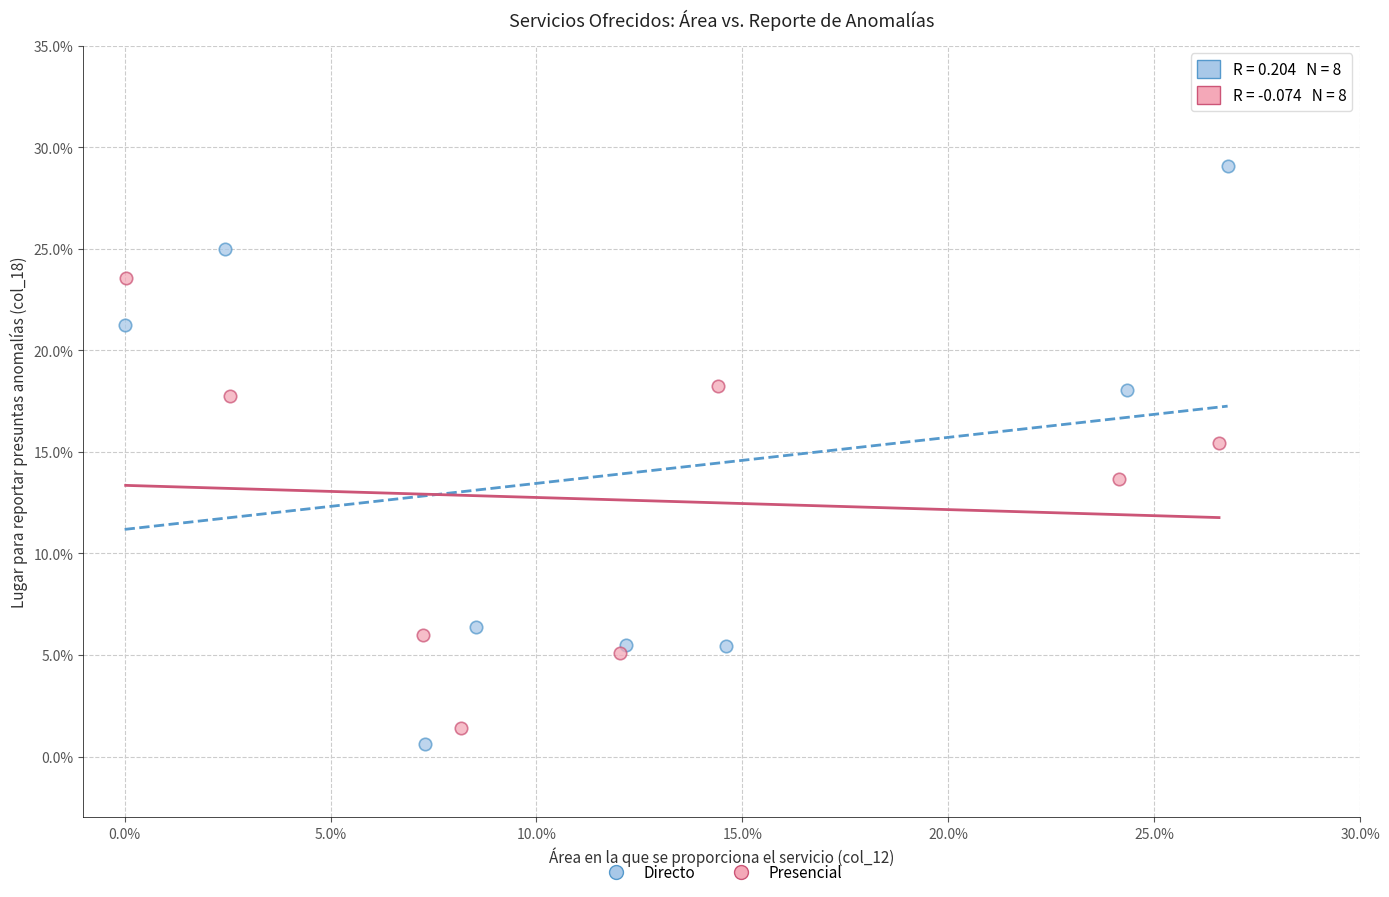

Which series contains the highest Y value?

Directo